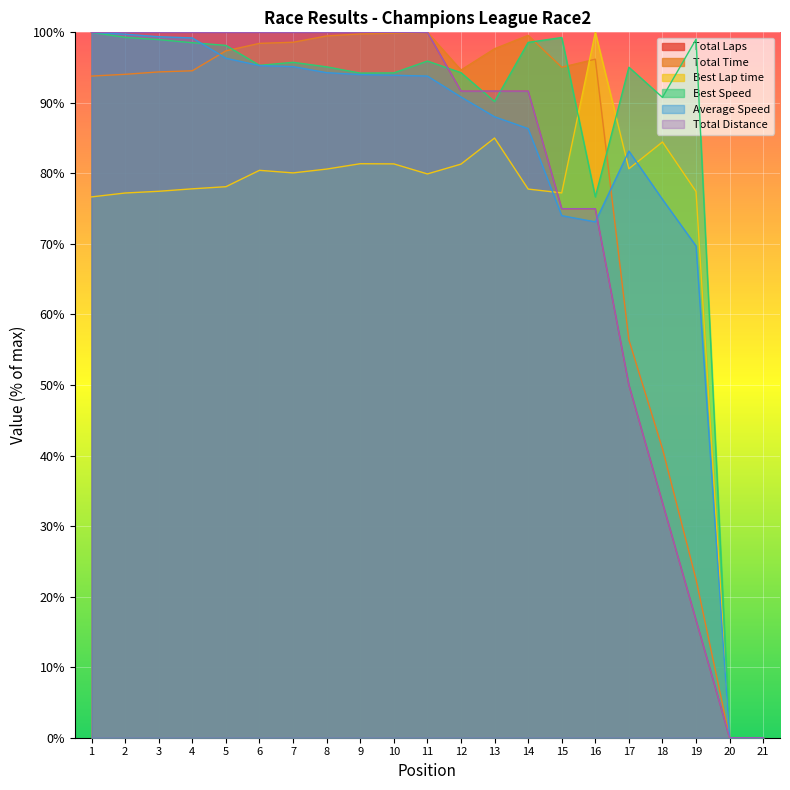

What are all the series names shown in the legend?

Total Laps, Total Time, Best Lap time, Best Speed, Average Speed, Total Distance